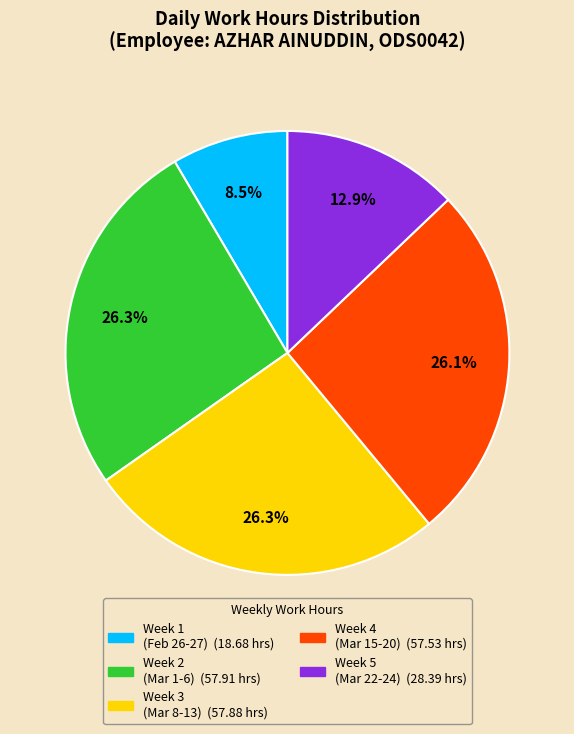

Is there any slice that represents more than half of the pie?

No